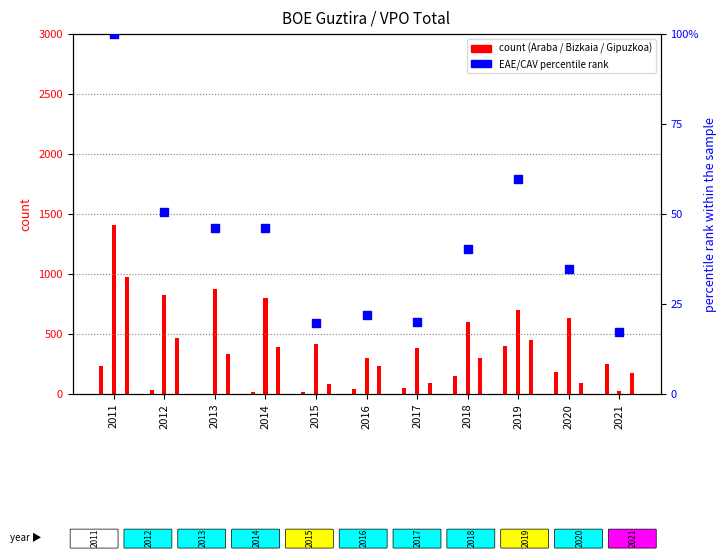

Which series has the largest total across all categories?

Bizkaia